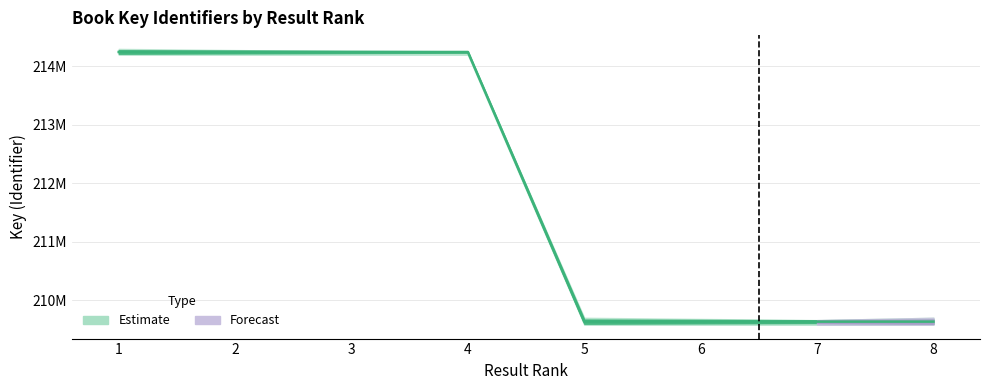

Rank the categories by value from lowest to highest.

7, 6, 5, 8, 2, 3, 4, 1